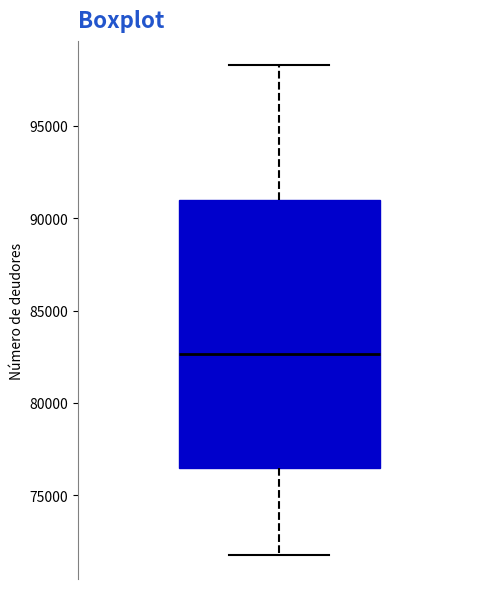

Transcribe this box plot: give where the median line is, the range the box spans, and where the two whiskers end, as read against the y-axis. The values are not printed on the chart, so give them approximately, as read against the axis.

median 82500, box 76500 to 91000, whiskers 72000 to 98500